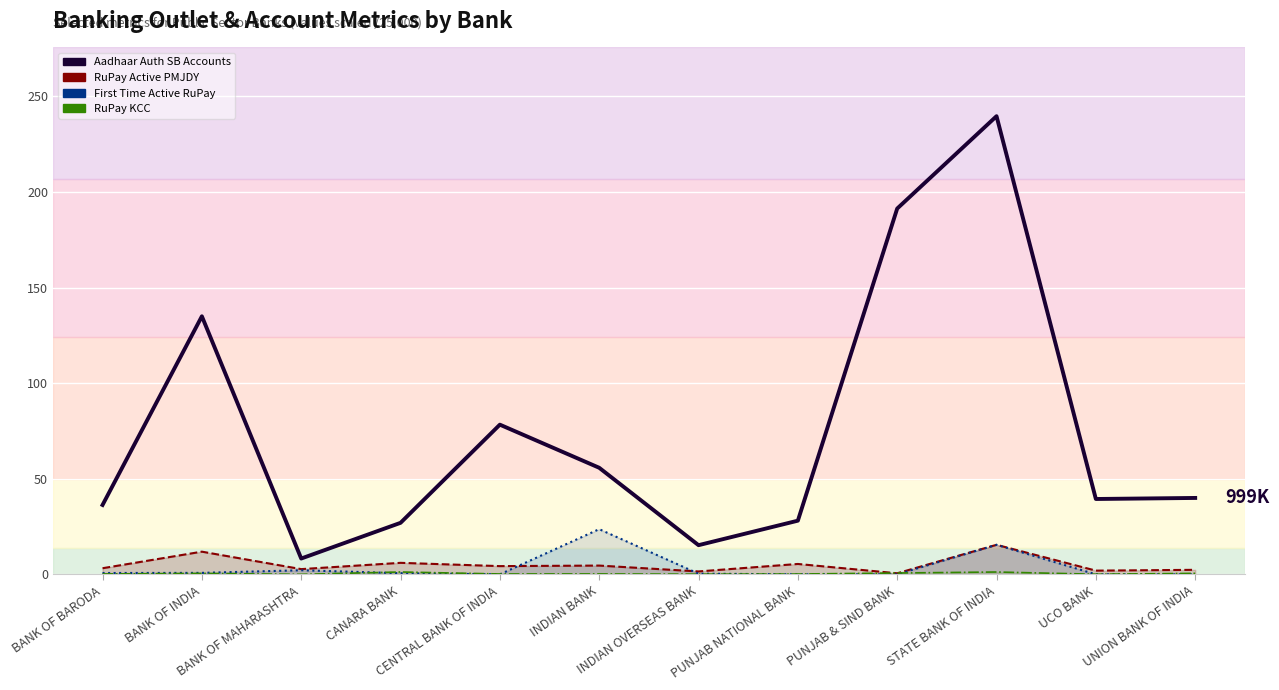

What is the label of the 9th point from the left?

PUNJAB & SIND BANK